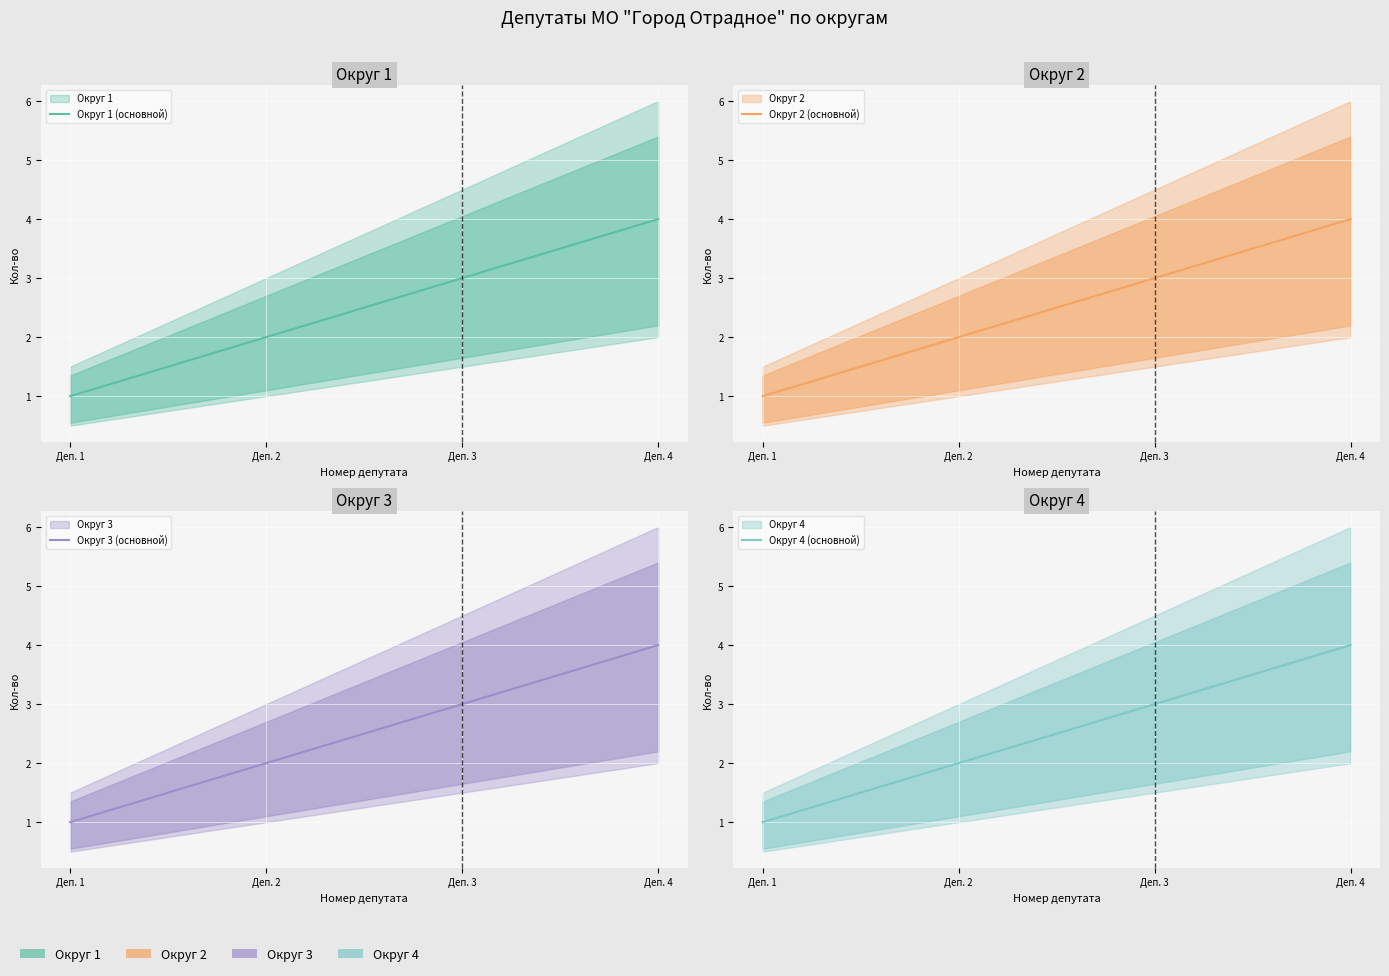

What is the value of the Округ 4 (основной) point at the 3rd from the left?

3